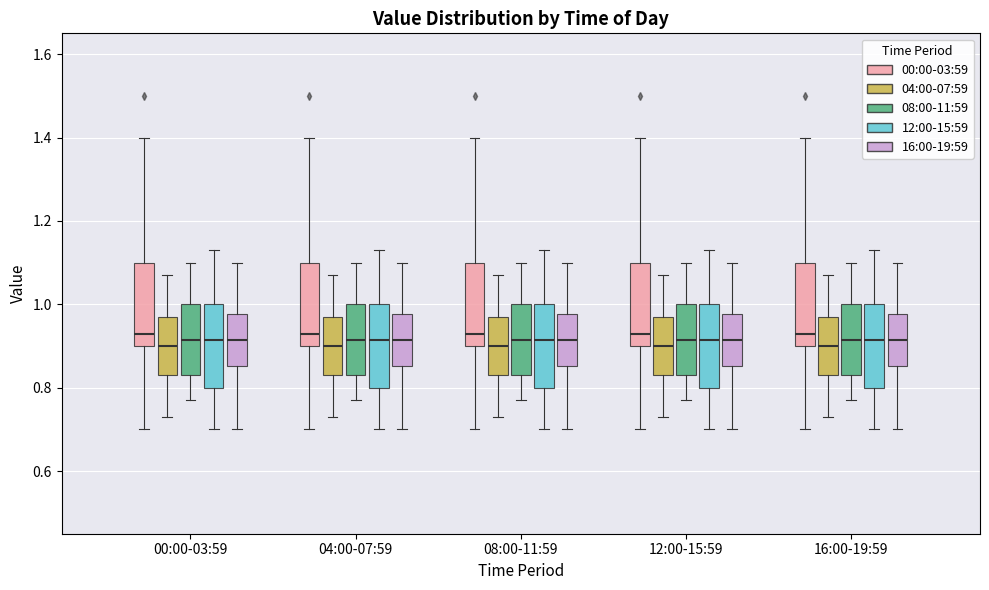

Reading left to right, read every box against the y-axis: the position of its median line, the range the box covers, and the ends of its whiskers. The values are not printed on the chart, so give them approximately, as read against the axis.

00:00-03:59 (00:00-03:59): median 0.94, box 0.90 to 1.10, whiskers 0.70 to 1.40
00:00-03:59 (04:00-07:59): median 0.90, box 0.84 to 0.98, whiskers 0.74 to 1.08
00:00-03:59 (08:00-11:59): median 0.92, box 0.84 to 1.00, whiskers 0.78 to 1.10
00:00-03:59 (12:00-15:59): median 0.92, box 0.80 to 1.00, whiskers 0.70 to 1.14
00:00-03:59 (16:00-19:59): median 0.92, box 0.86 to 0.98, whiskers 0.70 to 1.10
04:00-07:59 (00:00-03:59): median 0.94, box 0.90 to 1.10, whiskers 0.70 to 1.40
04:00-07:59 (04:00-07:59): median 0.90, box 0.84 to 0.98, whiskers 0.74 to 1.08
04:00-07:59 (08:00-11:59): median 0.92, box 0.84 to 1.00, whiskers 0.78 to 1.10
04:00-07:59 (12:00-15:59): median 0.92, box 0.80 to 1.00, whiskers 0.70 to 1.14
04:00-07:59 (16:00-19:59): median 0.92, box 0.86 to 0.98, whiskers 0.70 to 1.10
08:00-11:59 (00:00-03:59): median 0.94, box 0.90 to 1.10, whiskers 0.70 to 1.40
08:00-11:59 (04:00-07:59): median 0.90, box 0.84 to 0.98, whiskers 0.74 to 1.08
08:00-11:59 (08:00-11:59): median 0.92, box 0.84 to 1.00, whiskers 0.78 to 1.10
08:00-11:59 (12:00-15:59): median 0.92, box 0.80 to 1.00, whiskers 0.70 to 1.14
08:00-11:59 (16:00-19:59): median 0.92, box 0.86 to 0.98, whiskers 0.70 to 1.10
12:00-15:59 (00:00-03:59): median 0.94, box 0.90 to 1.10, whiskers 0.70 to 1.40
12:00-15:59 (04:00-07:59): median 0.90, box 0.84 to 0.98, whiskers 0.74 to 1.08
12:00-15:59 (08:00-11:59): median 0.92, box 0.84 to 1.00, whiskers 0.78 to 1.10
12:00-15:59 (12:00-15:59): median 0.92, box 0.80 to 1.00, whiskers 0.70 to 1.14
12:00-15:59 (16:00-19:59): median 0.92, box 0.86 to 0.98, whiskers 0.70 to 1.10
16:00-19:59 (00:00-03:59): median 0.94, box 0.90 to 1.10, whiskers 0.70 to 1.40
16:00-19:59 (04:00-07:59): median 0.90, box 0.84 to 0.98, whiskers 0.74 to 1.08
16:00-19:59 (08:00-11:59): median 0.92, box 0.84 to 1.00, whiskers 0.78 to 1.10
16:00-19:59 (12:00-15:59): median 0.92, box 0.80 to 1.00, whiskers 0.70 to 1.14
16:00-19:59 (16:00-19:59): median 0.92, box 0.86 to 0.98, whiskers 0.70 to 1.10